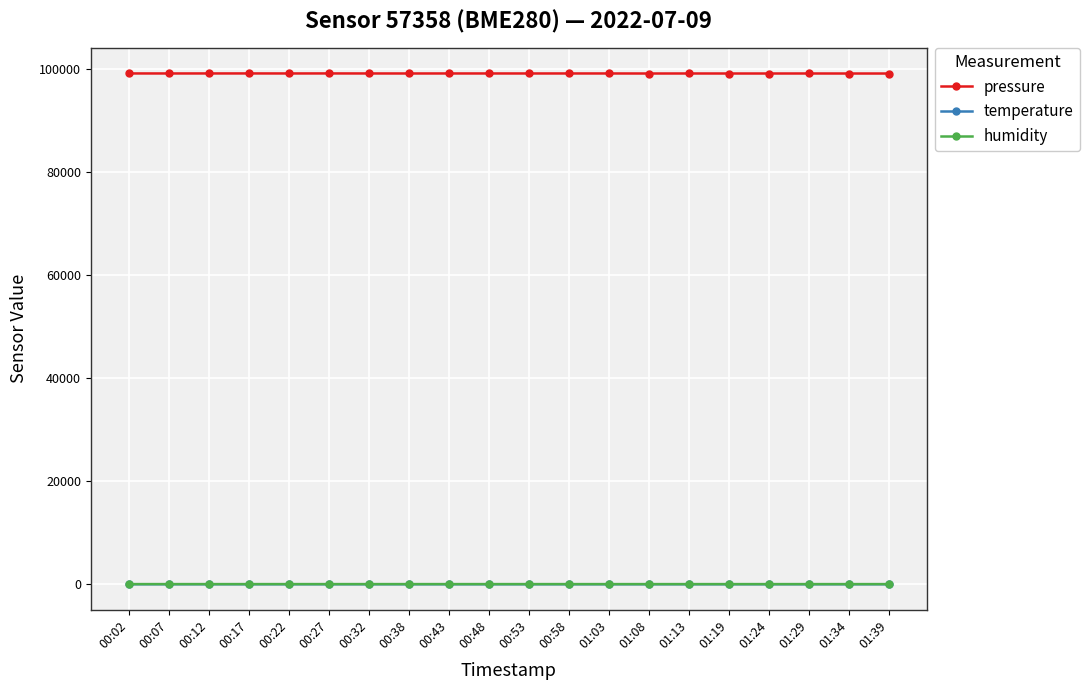

What is the difference between the highest and lowest values at 00:53?

99019.5